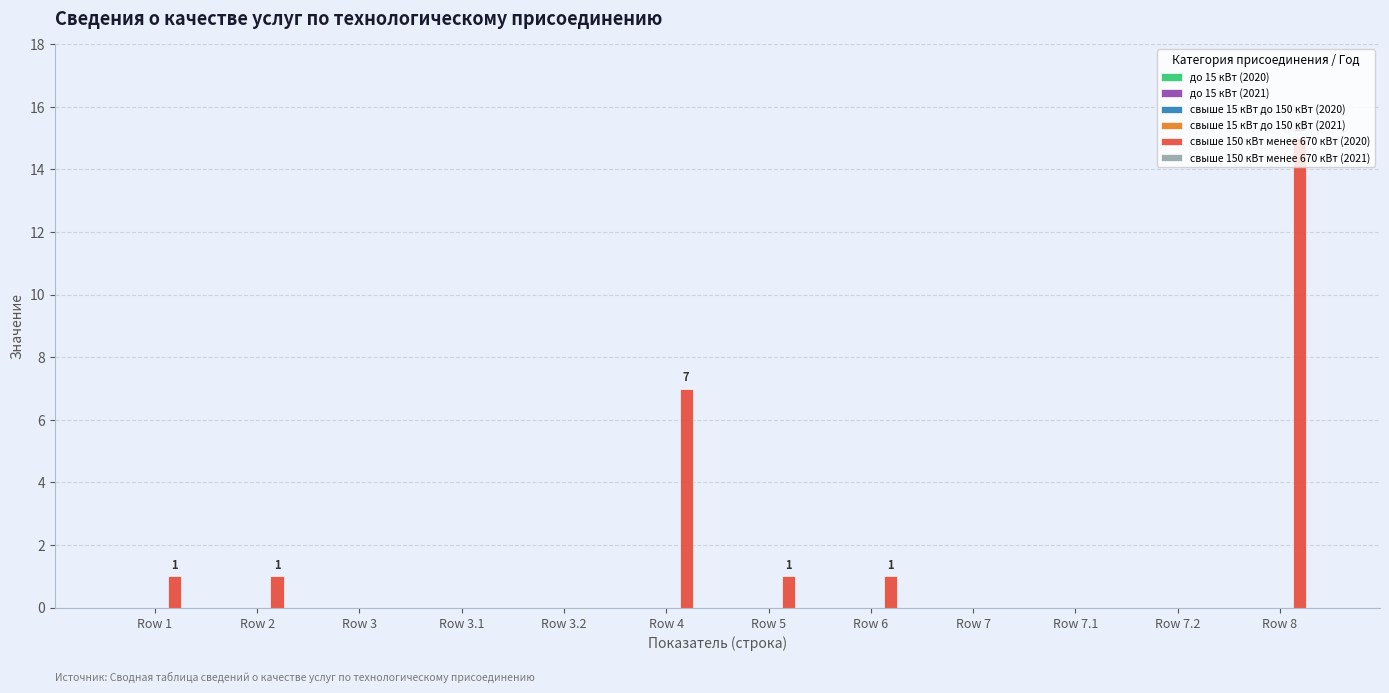

The chart shows a value of 0 at Row 3. True or false?

True